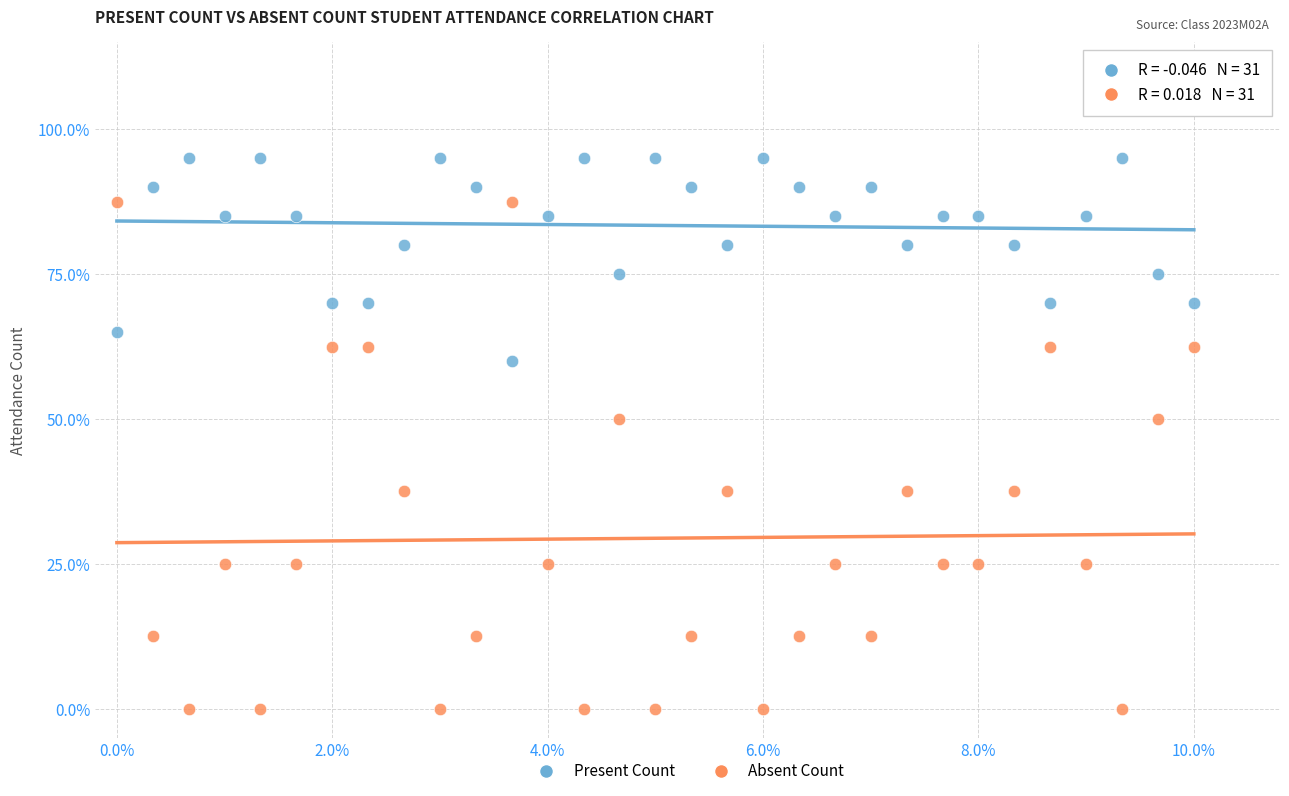

What are all the series names shown in the legend?

Present Count, Absent Count